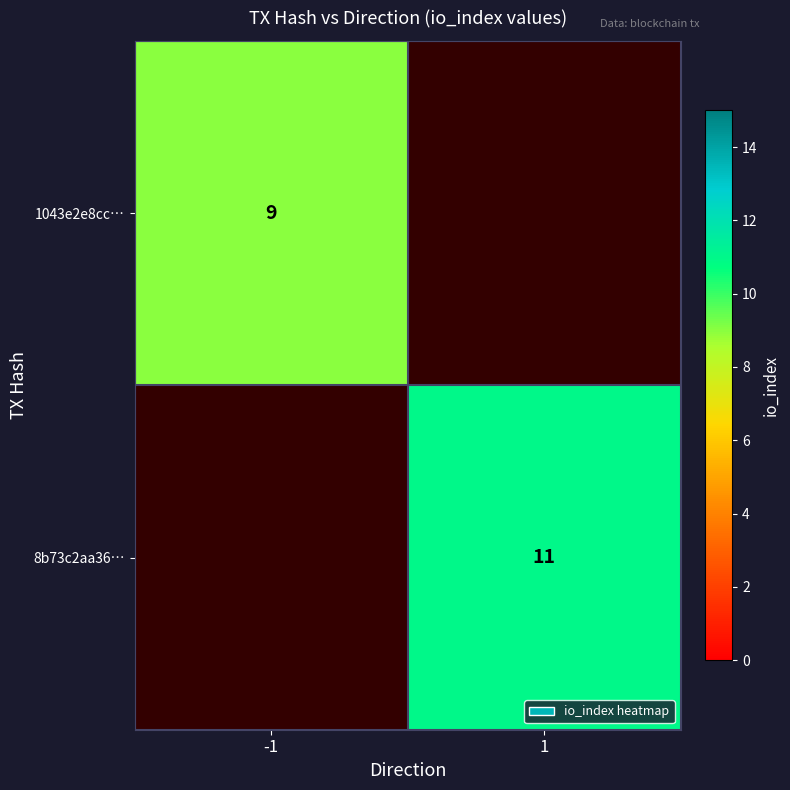

True or false: 8b73c2aa36… has a value of 11 at 1.

True